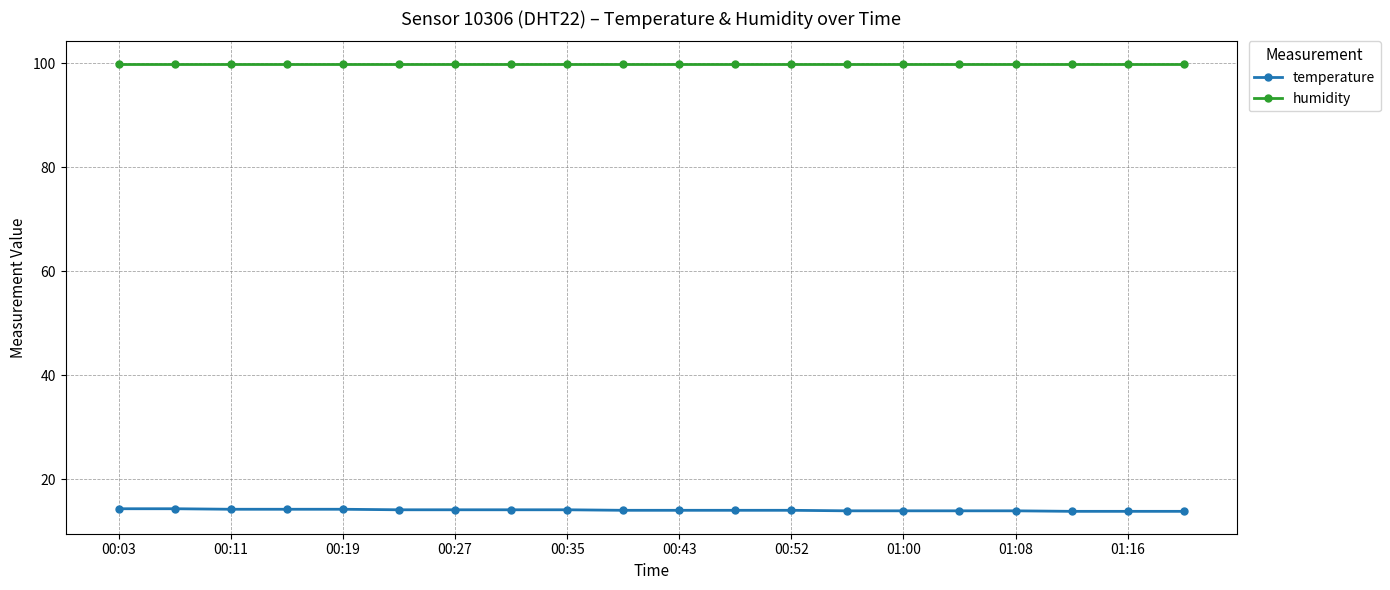

True or false: humidity and temperature intersect in this chart.

False